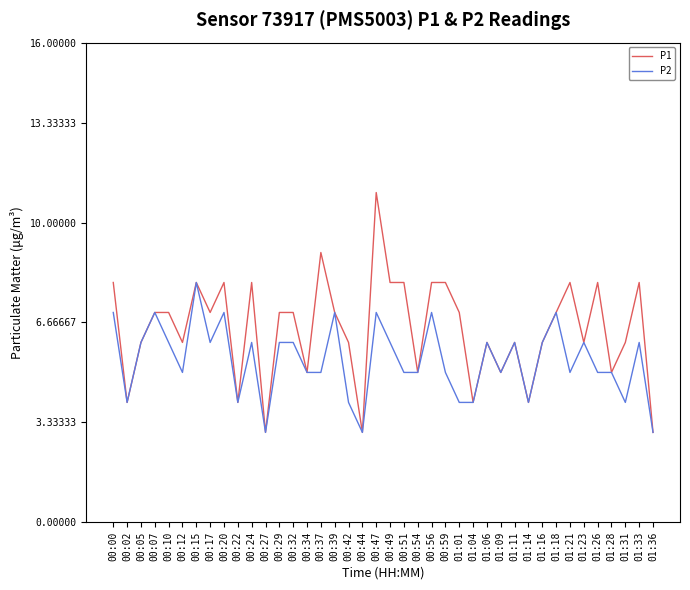

Rank the series at 00:37 from lowest to highest value.

P2, P1